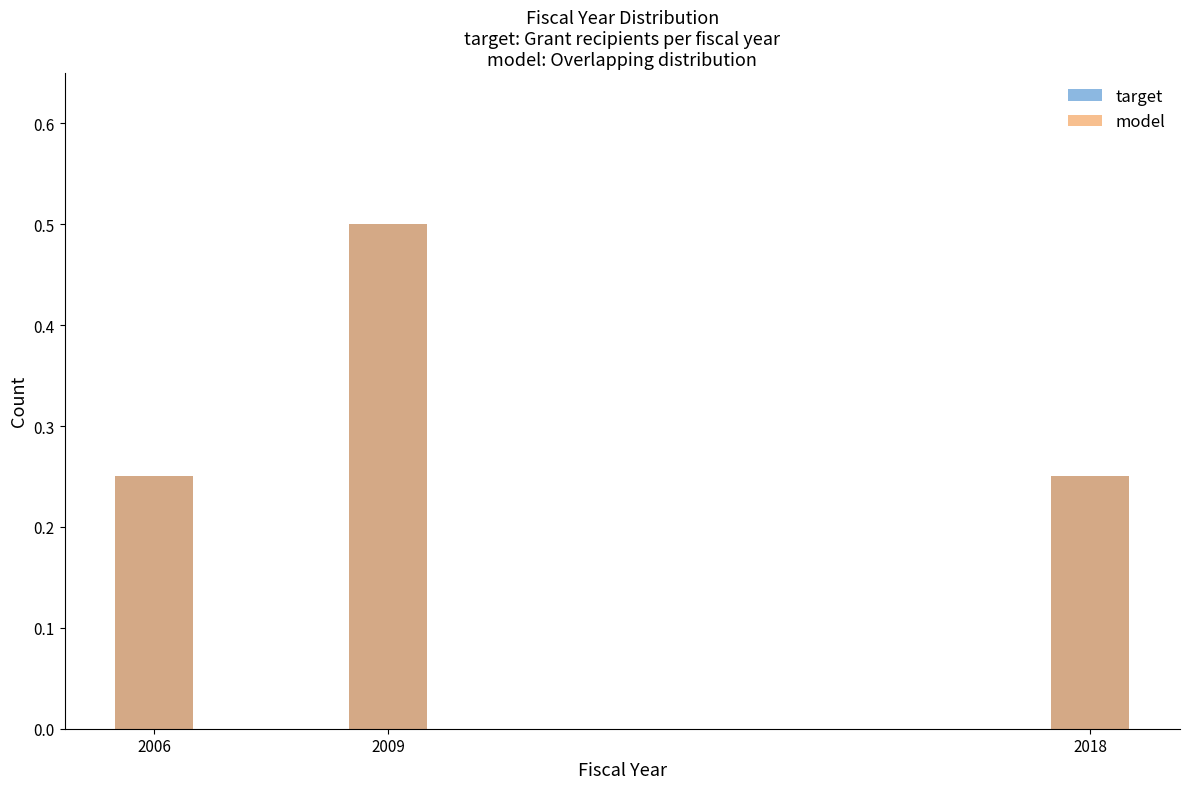

Reading right to left, list all the values displayed in this chart.

target: 0.2	0.5	0.2
model: 0.2	0.5	0.2